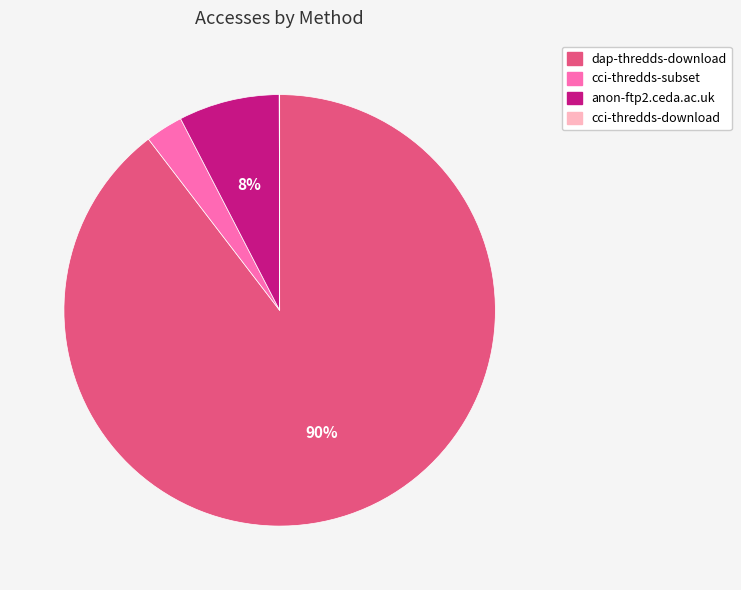

What percentage is the anon-ftp2.ceda.ac.uk slice, to the nearest percent?

8%